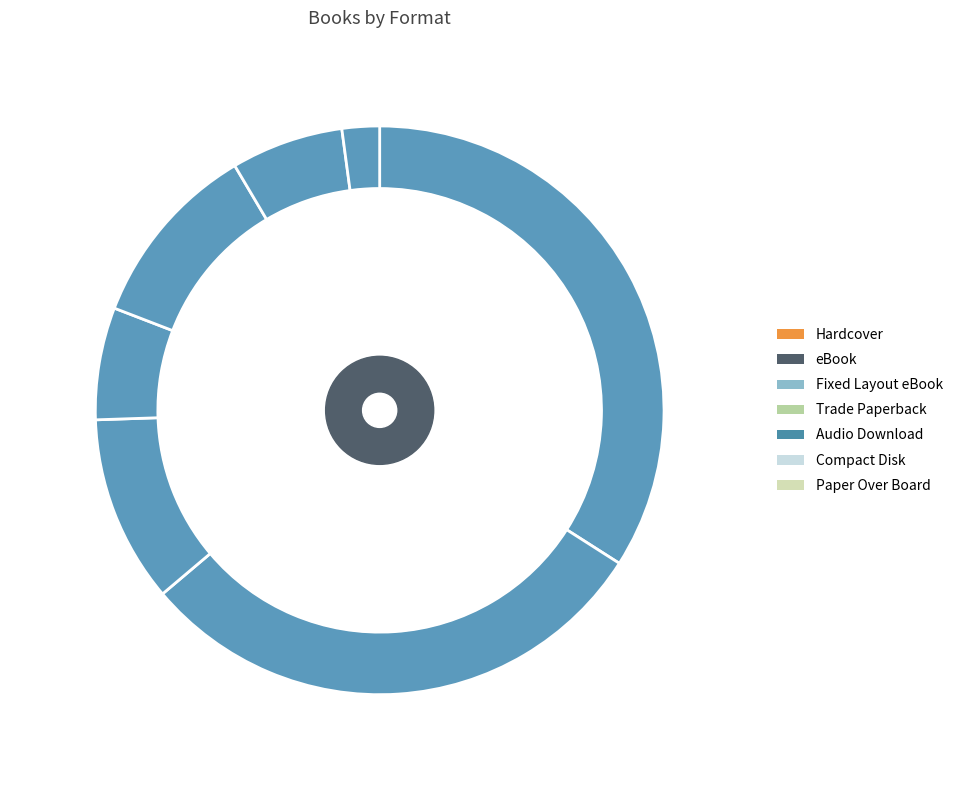

How much of the chart is everything except Compact Disk?

93.6%